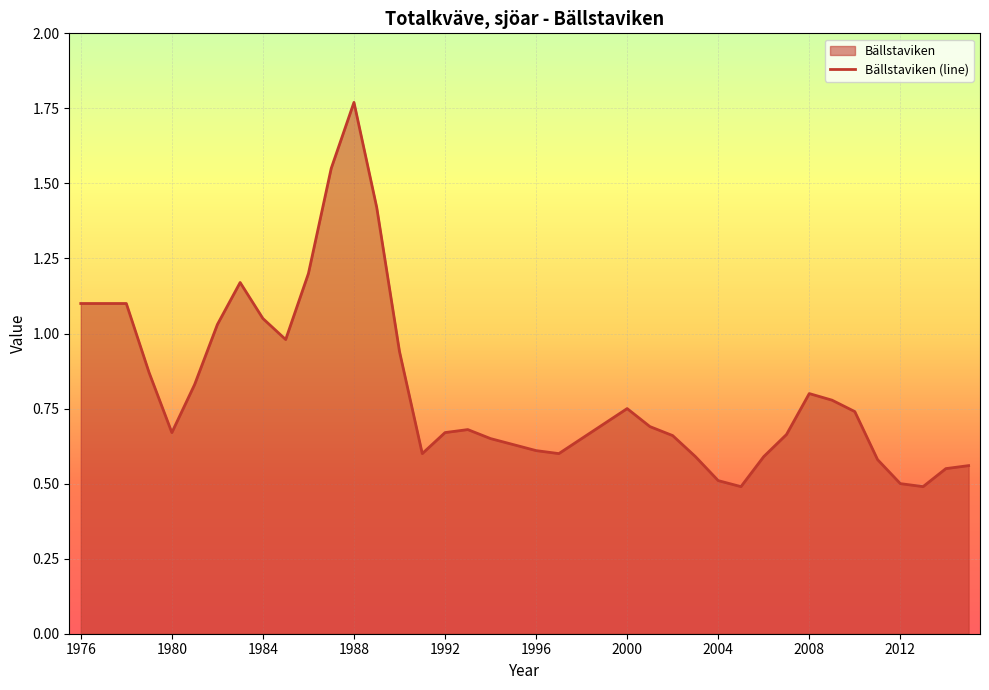

Which category has the highest value across all series?

1988